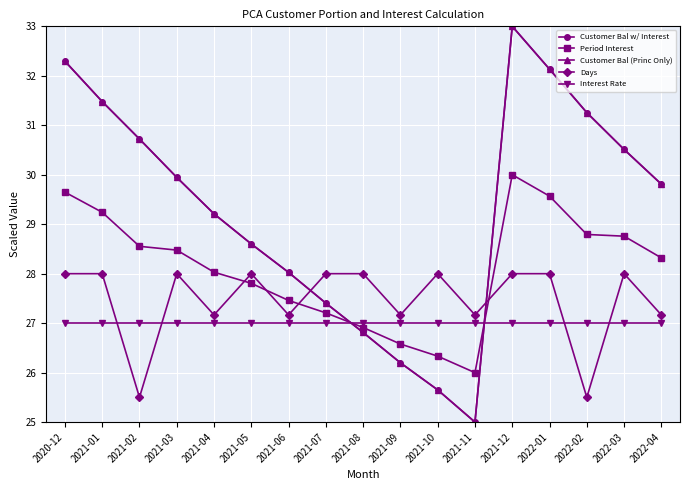

Is it true that Customer Bal w/ Interest equals 29.8 at 2022-04?

True